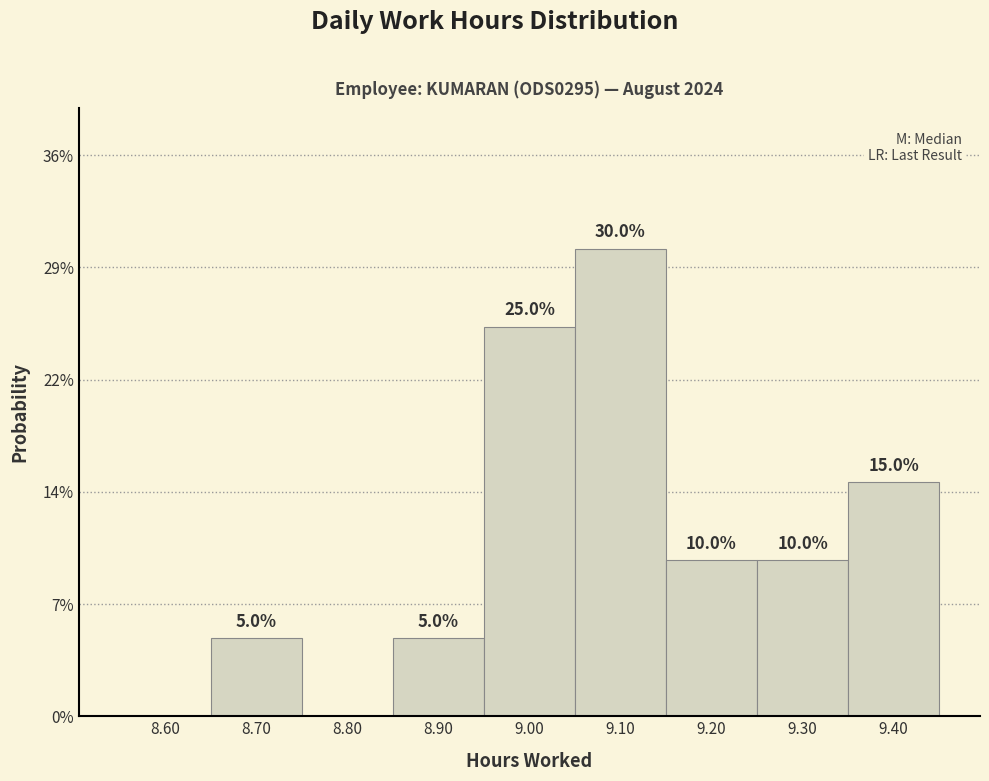

Are the bars horizontal?

No